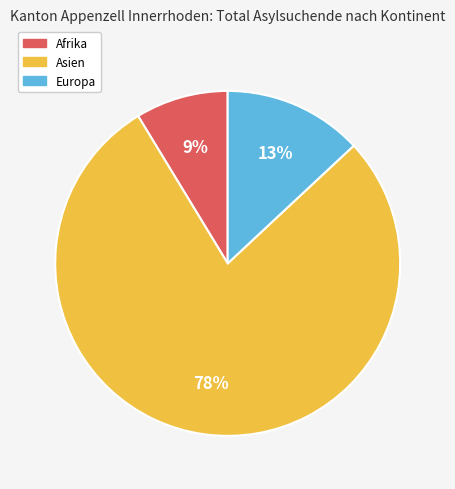

To the nearest percent, what is the average slice percentage?

33%